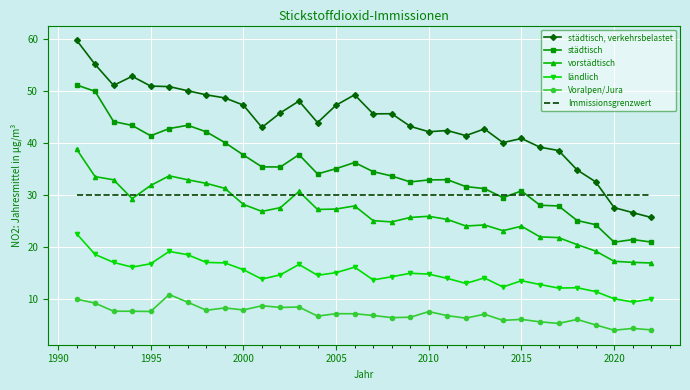

Which series has the largest total across all categories?

städtisch, verkehrsbelastet